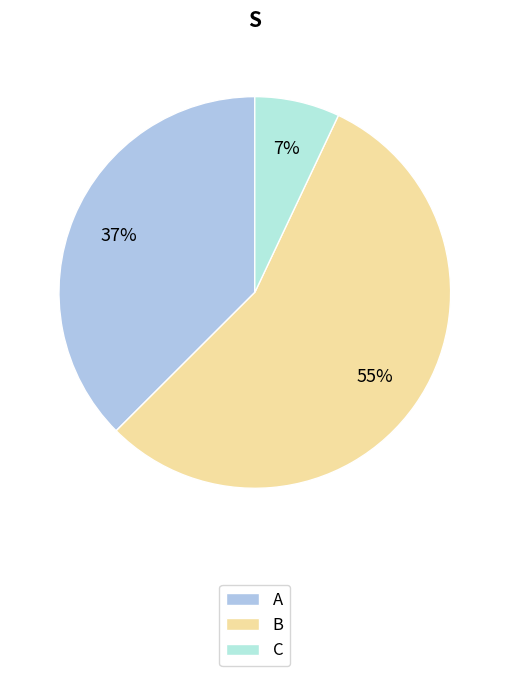

To the nearest percent, what is the difference between the largest and smallest slice percentages?

48%